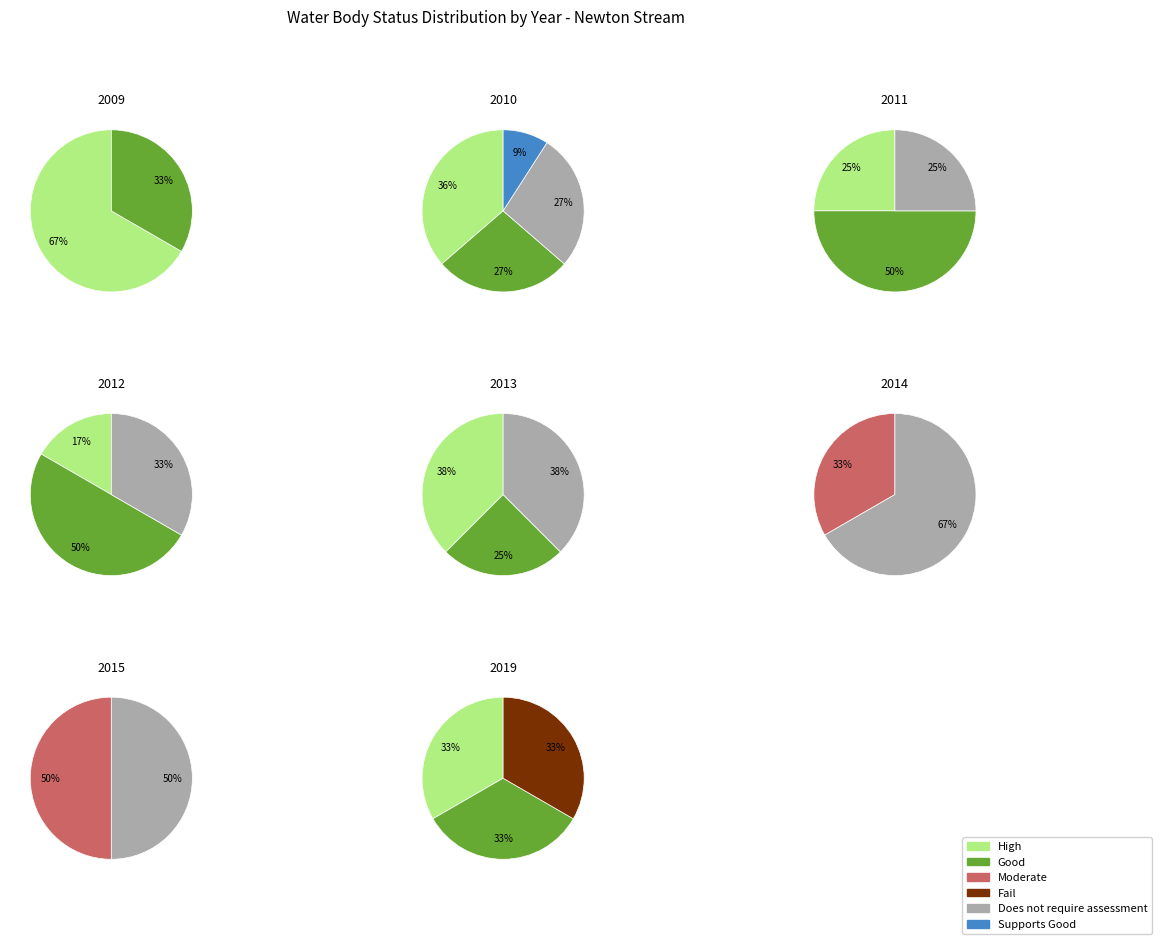

What portion of the pie excludes 2014?

100.0%